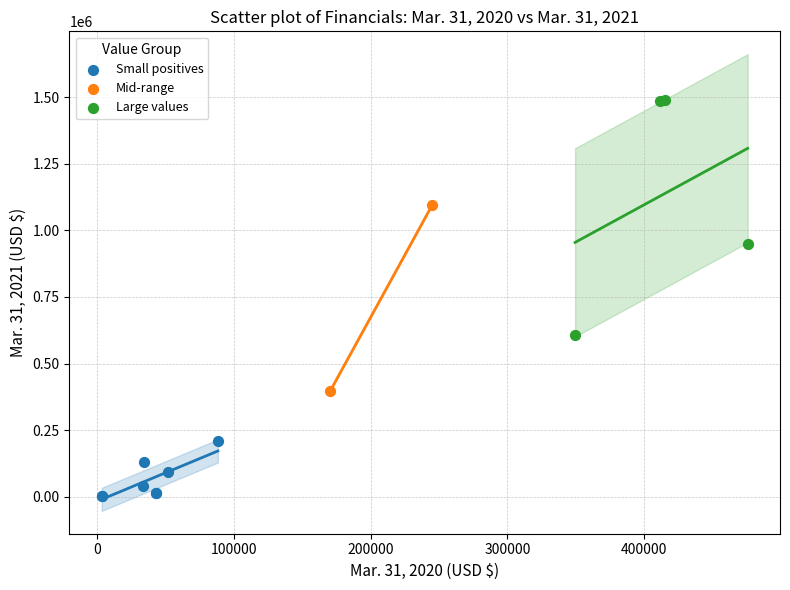

What are all the series names shown in the legend?

Small positives, Mid-range, Large values